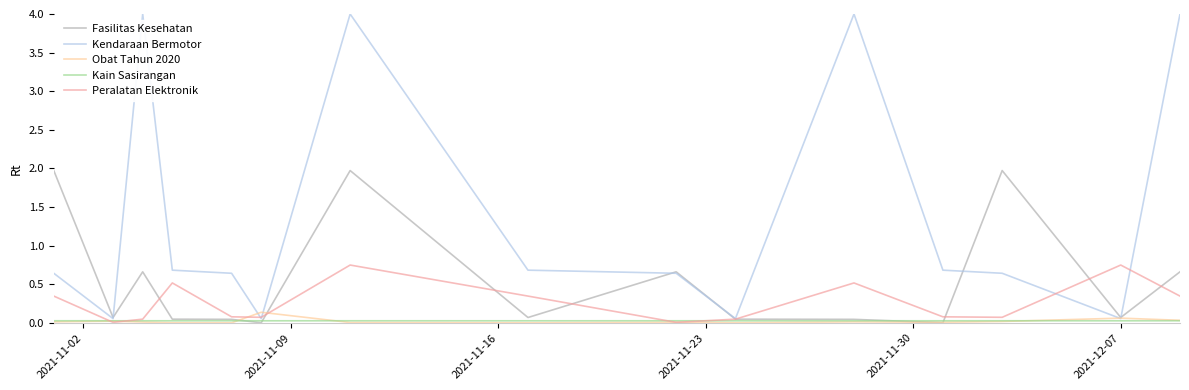

Which series has the widest spread of values?

Kendaraan Bermotor